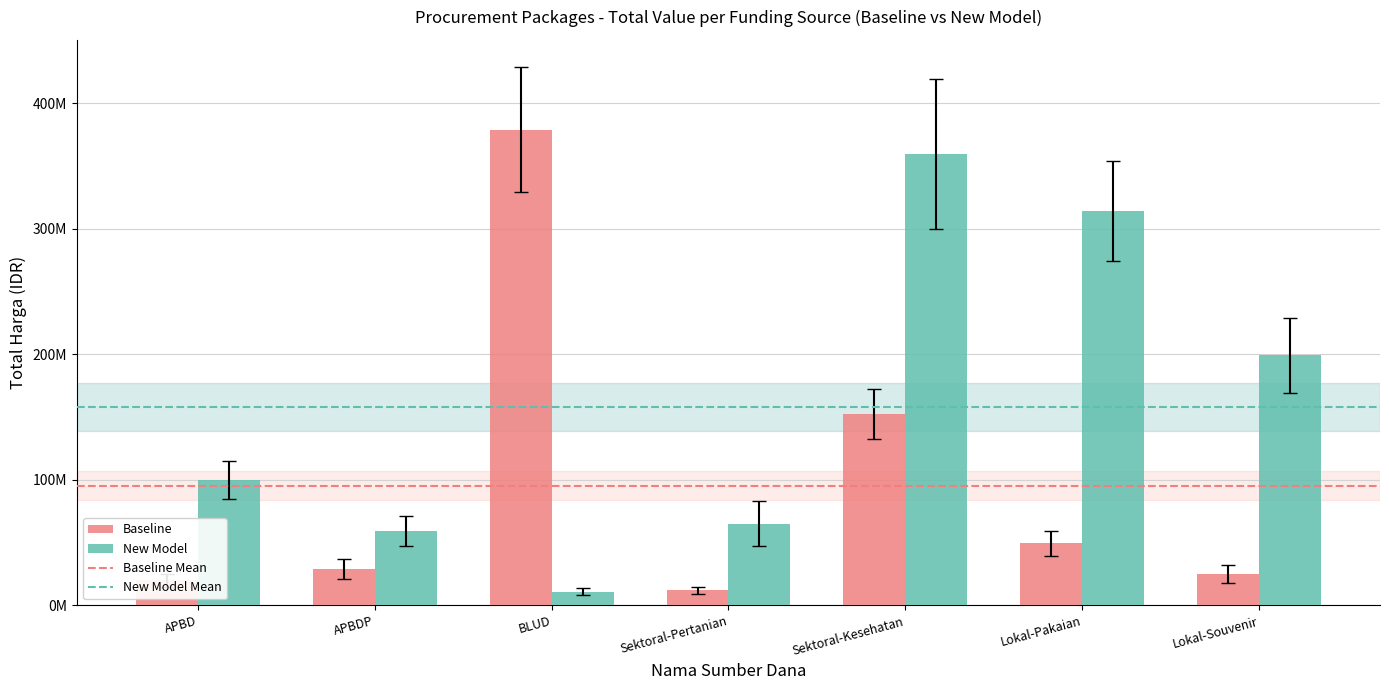

Which series has the widest spread of values?

Baseline